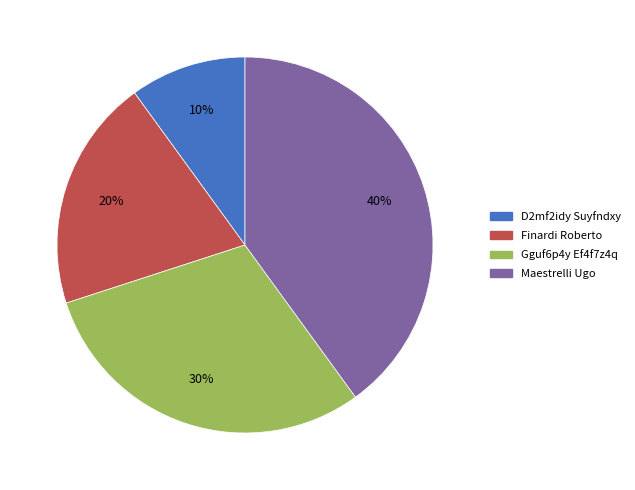

To the nearest percent, what is the combined percentage of Gguf6p4y Ef4f7z4q and Finardi Roberto?

50%